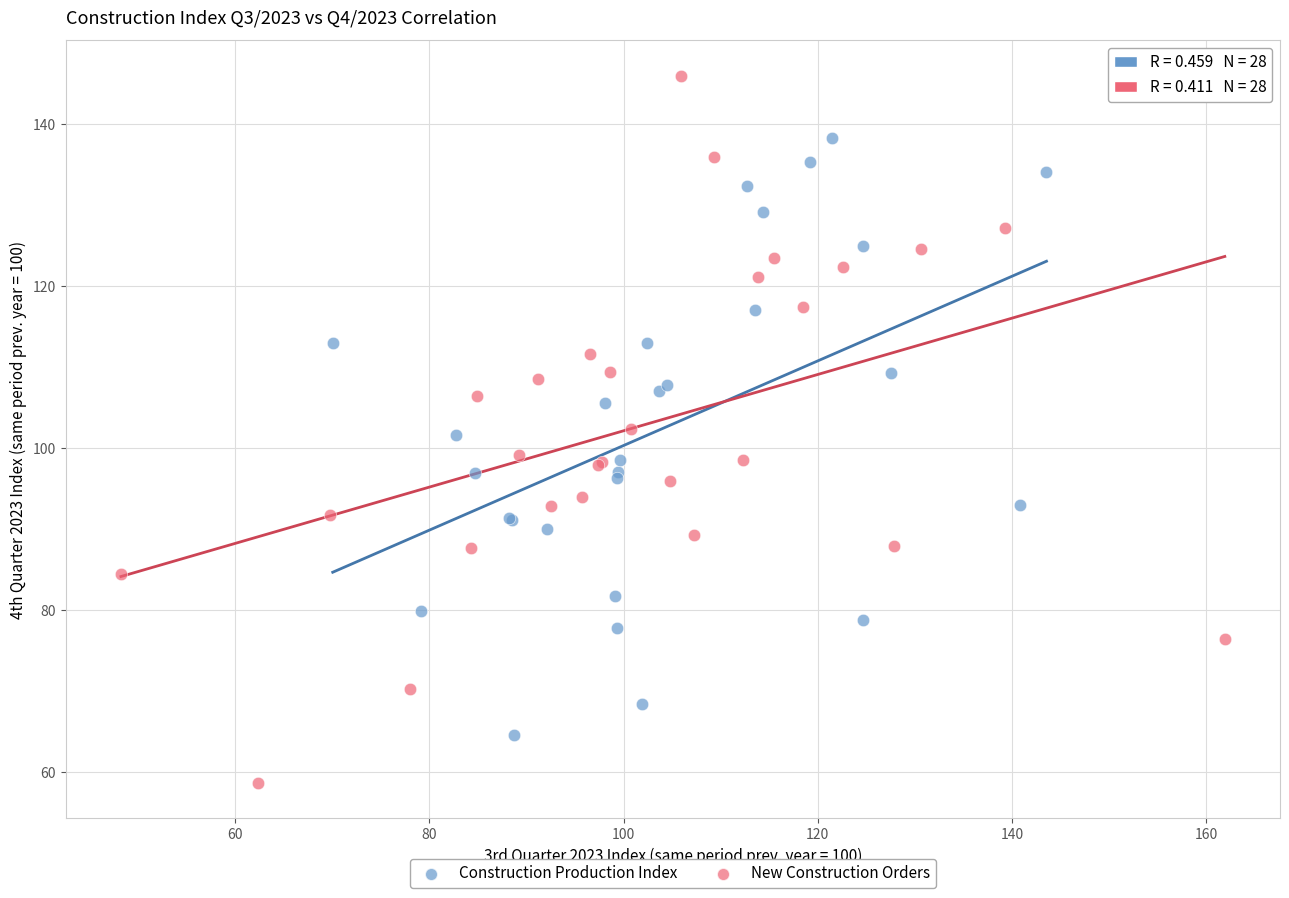

Which series has the widest spread of Y values?

New Construction Orders